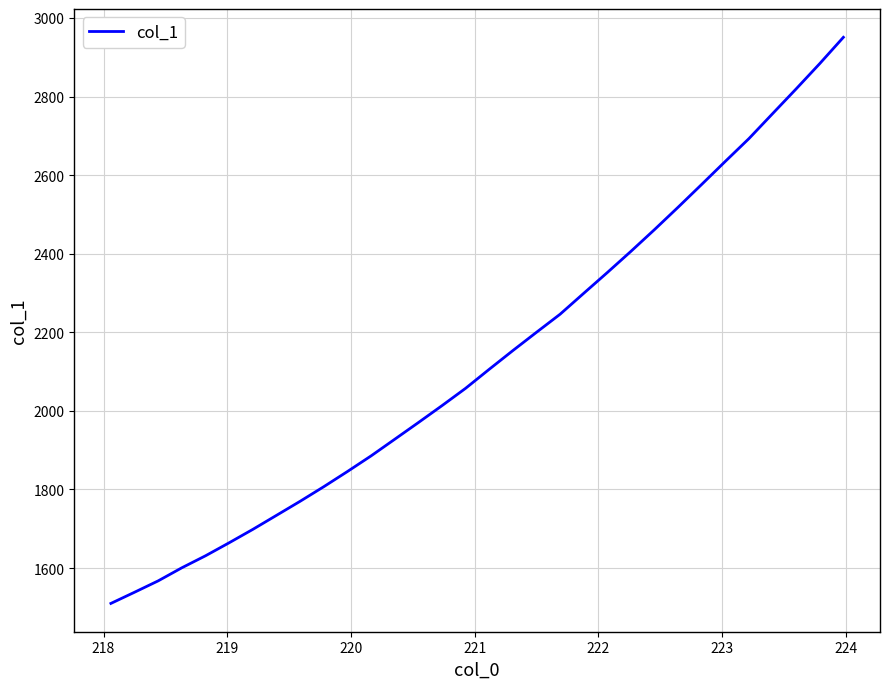

What is the maximum value shown in the chart?

2950.8